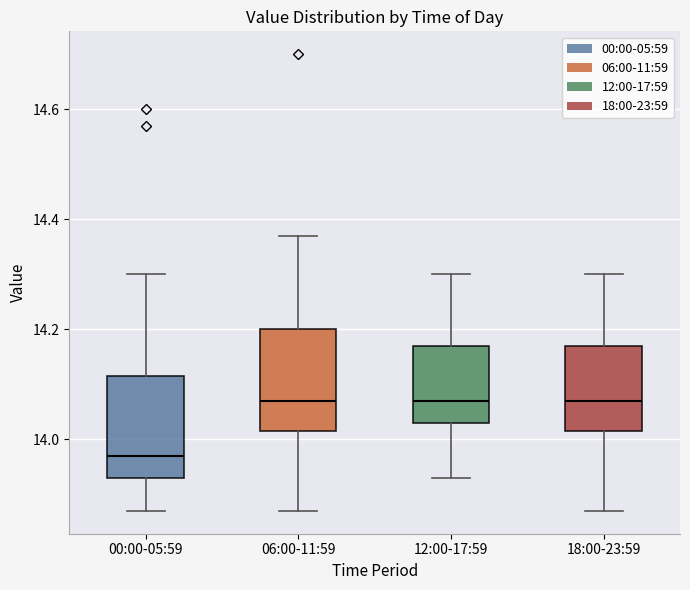

Which box's median line is the lowest?

00:00-05:59